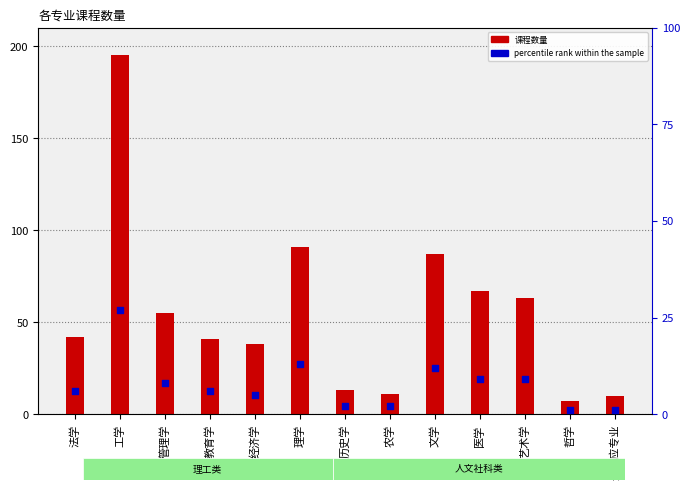

Which series contains the highest Y value?

课程数量